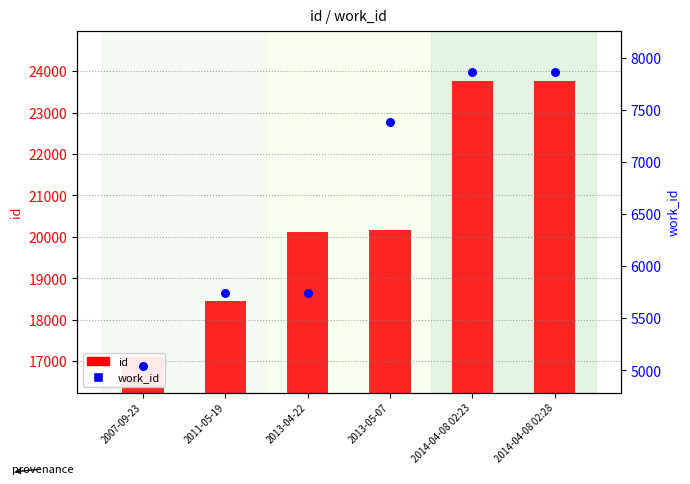

Which series has the largest total across all categories?

id